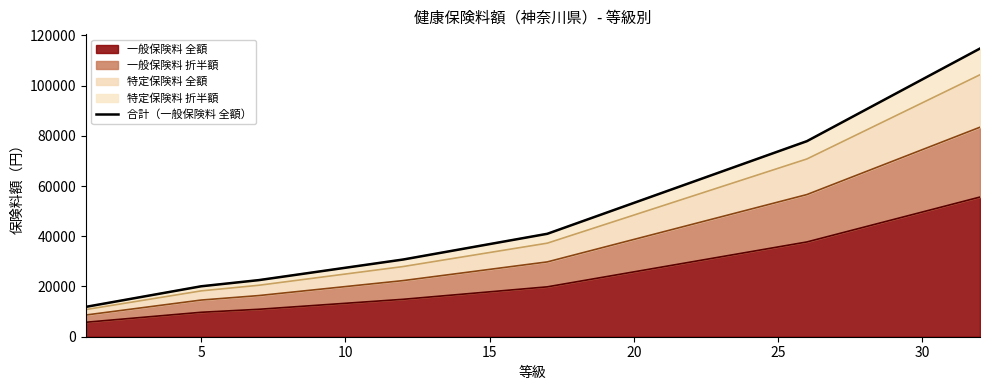

How many lines are shown in the chart?

1